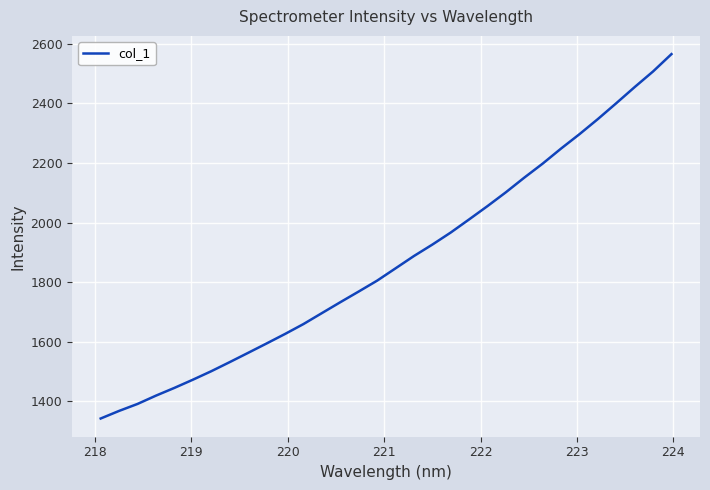

What is the maximum value shown in the chart?

2565.3